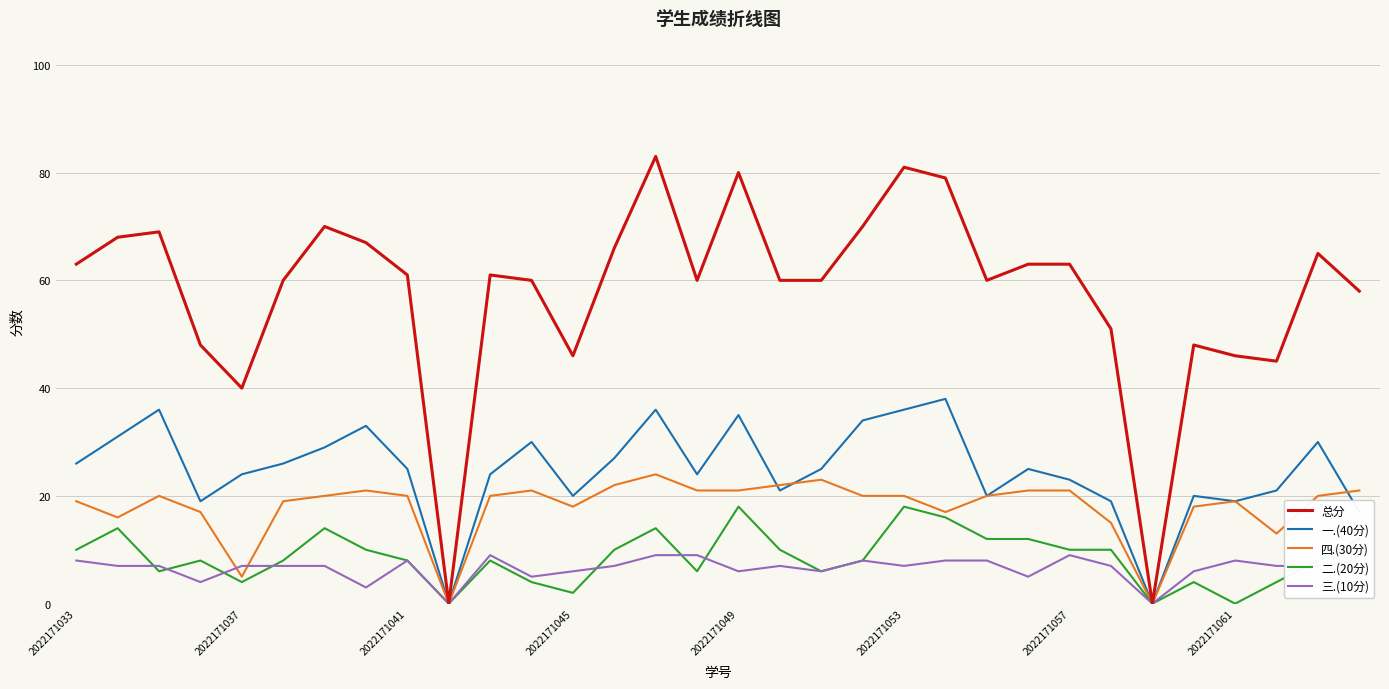

Rank the series by their maximum value, from lowest to highest.

三.(10分), 二.(20分), 四.(30分), 一.(40分), 总分